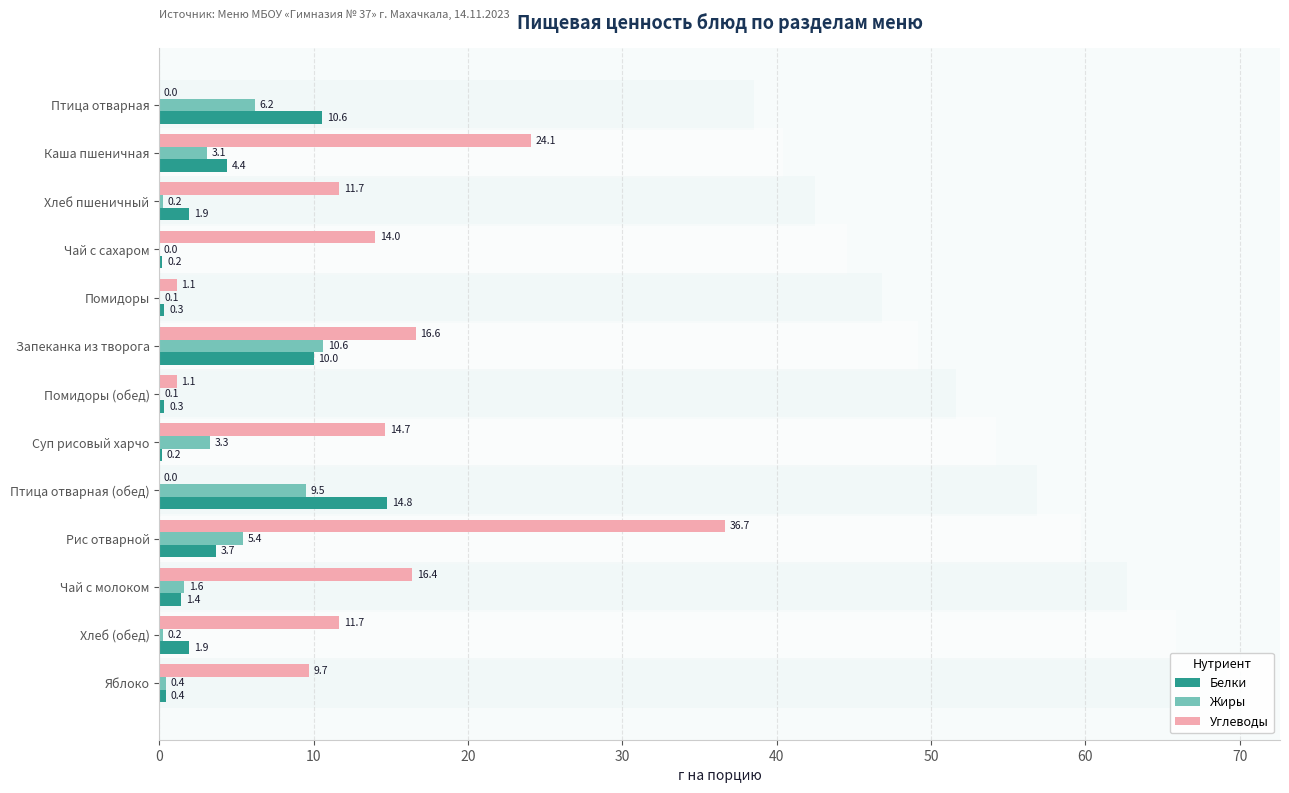

The value of Жиры at Рис отварной is 7.7. True or false?

False